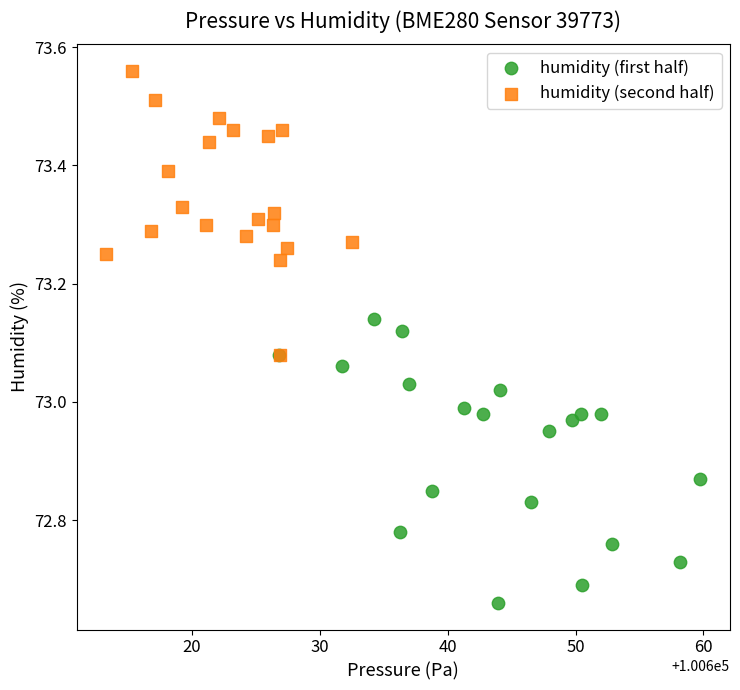

Which series reaches the maximum Y coordinate?

humidity (second half)